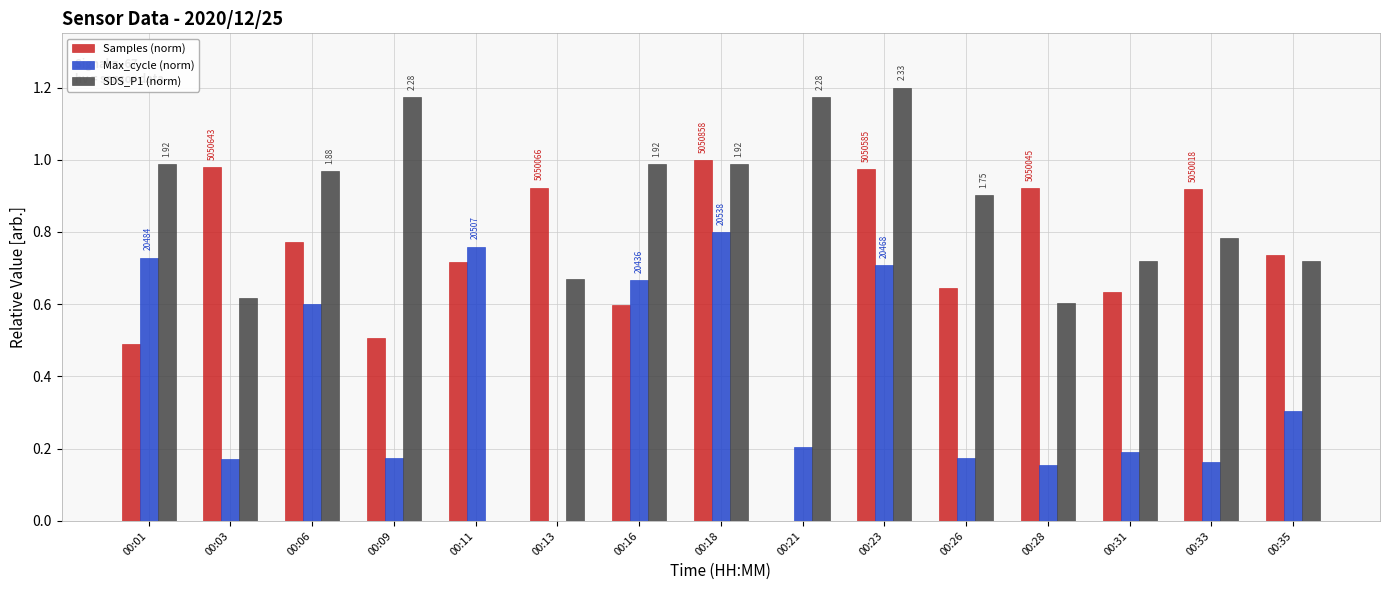

The value of SDS_P1 (norm) at 00:26 is 0.9. True or false?

True